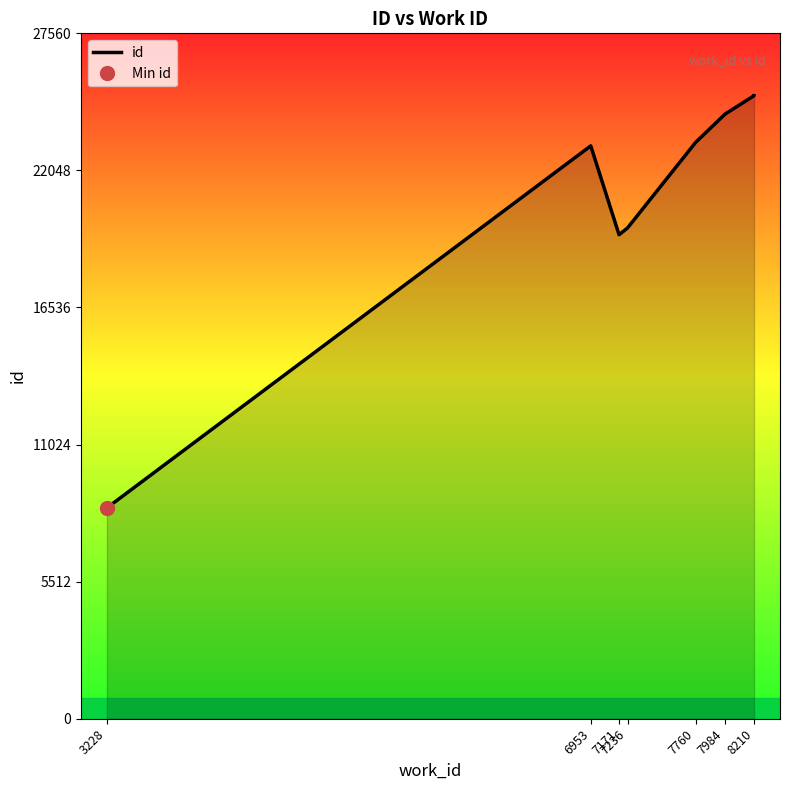

How many series are shown in this chart?

1